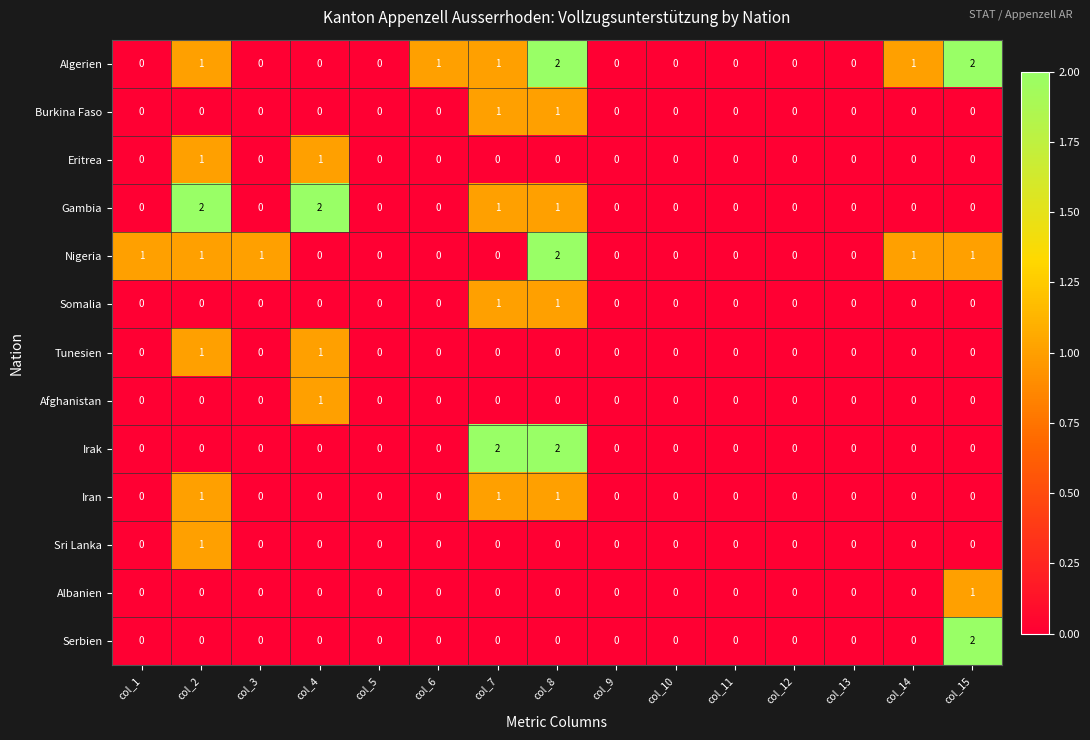

How many Irak values are between 0 and 1?

13